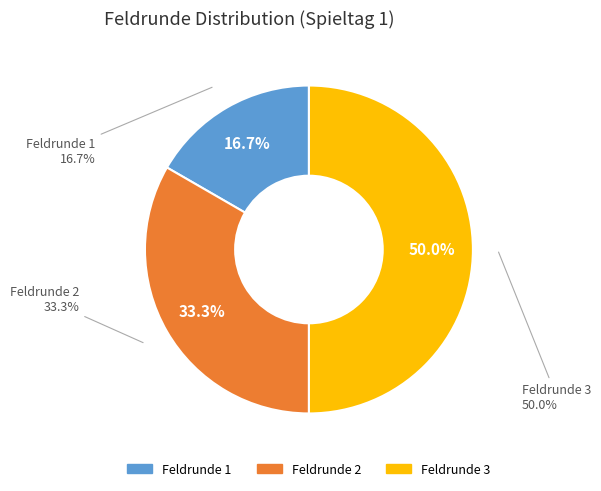

To the nearest percent, what is the difference between the largest and smallest slice percentages?

33%